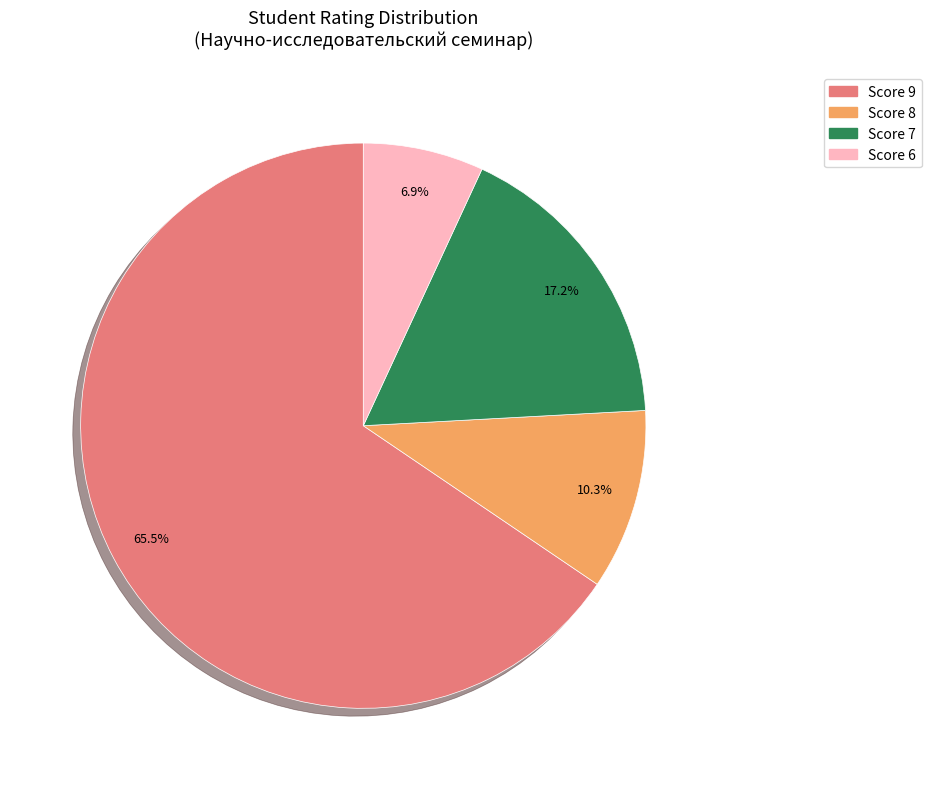

Which slice represents more than half of the pie?

Score 9